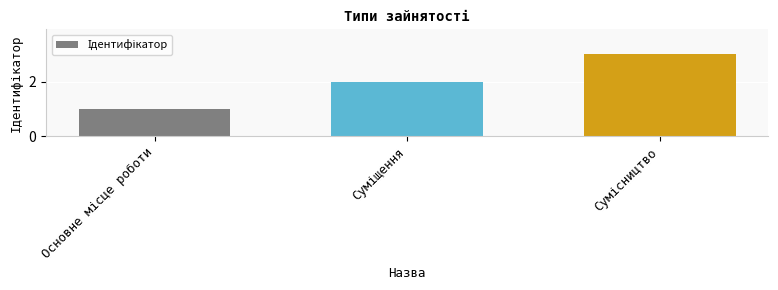

What is the sum of all values?

6